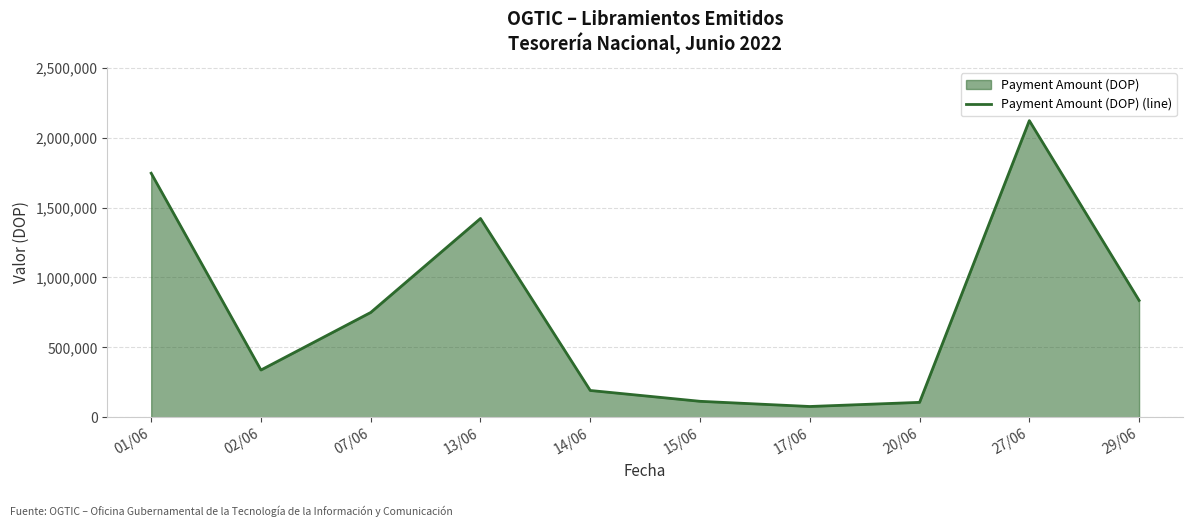

Between 13/06 and 29/06, which is larger?

13/06